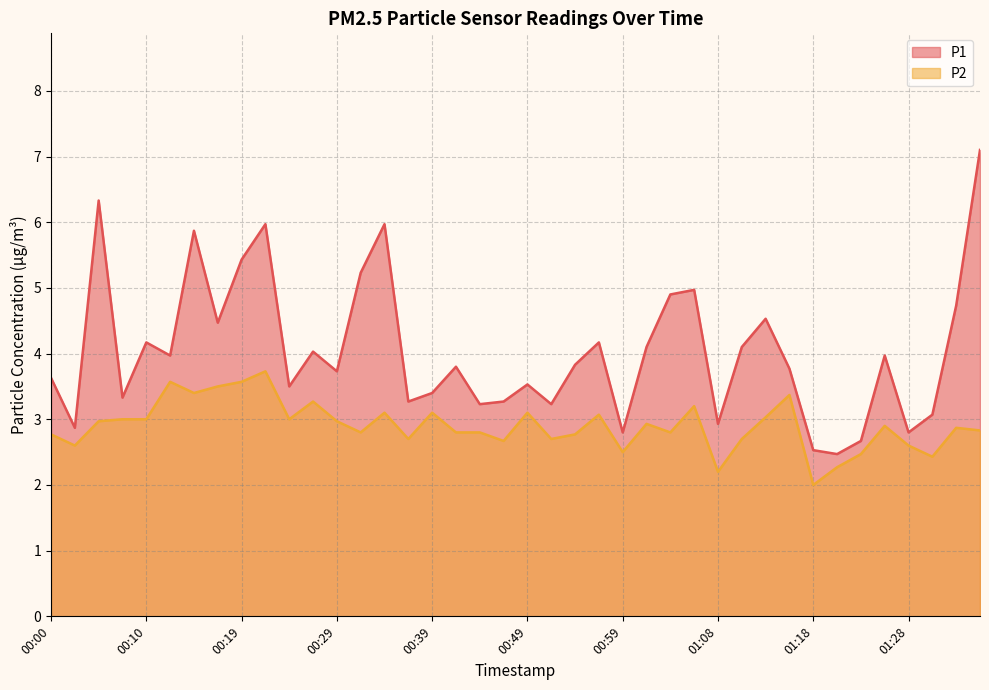

How many data points does each series have?

40